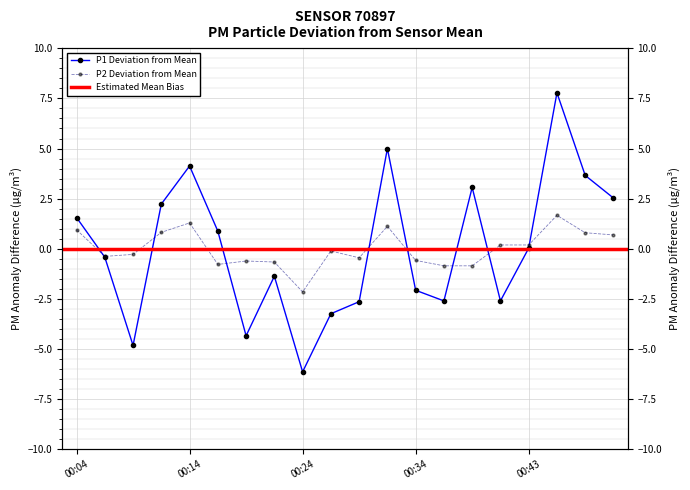

At which category does the chart reach its minimum across all series?

00:24